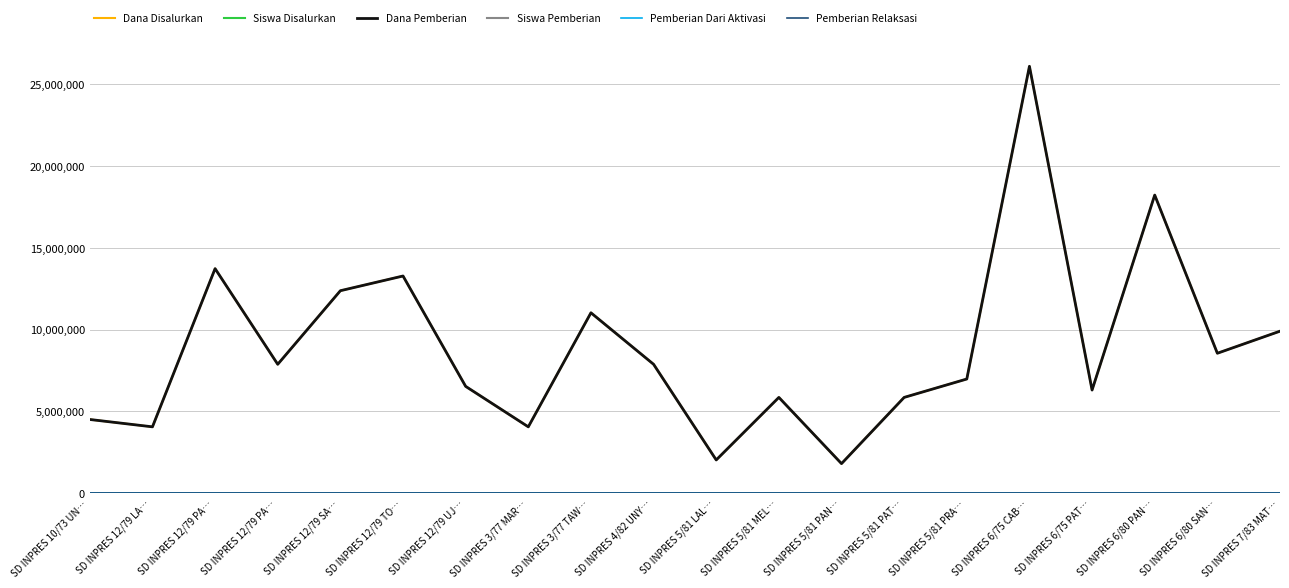

Is the value of Siswa Disalurkan at SD INPRES 5/81 PAT… greater than the value of Dana Disalurkan at SD INPRES 12/79 PA…?

No